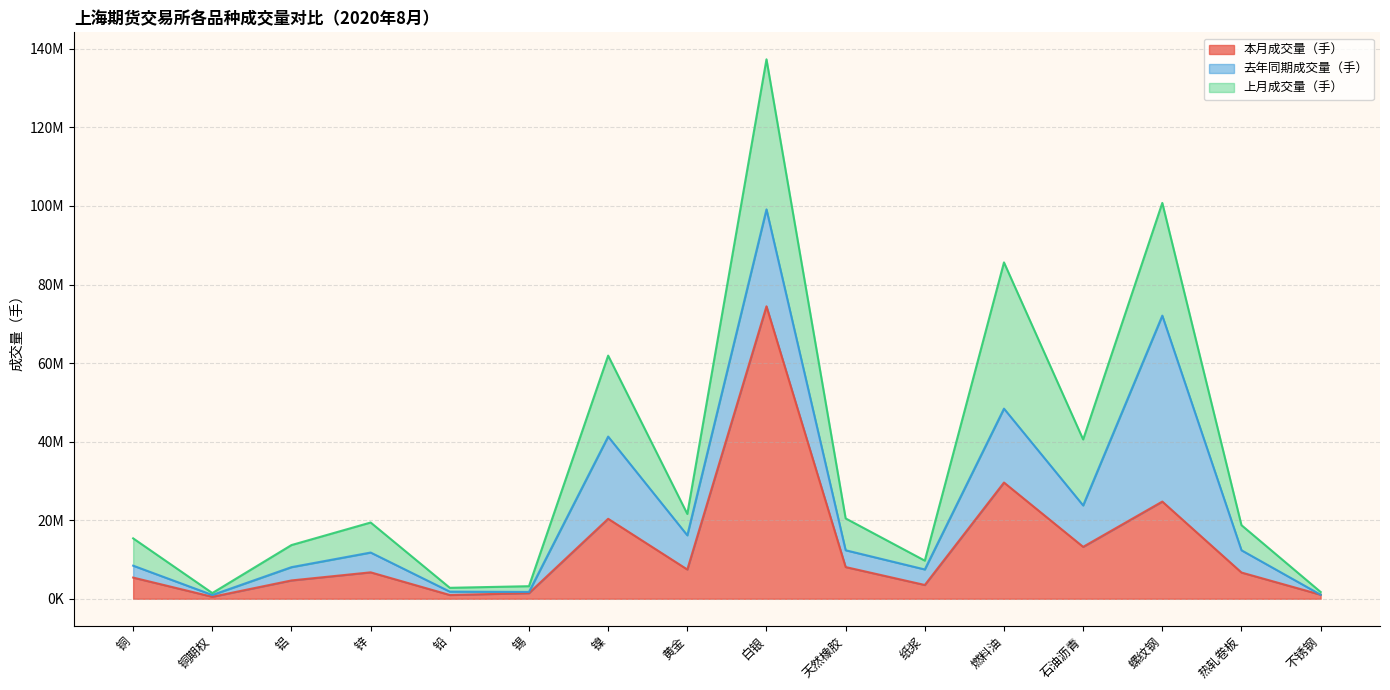

Reading left to right, extract all data points from this chart.

本月成交量（手）: 铜=5392298	铜期权=503142	铝=4664687	锌=6727763	铅=954191	锡=1435845	镍=20358387	黄金=7446590	白银=74454101	天然橡胶=8072360	纸浆=3507407	燃料油=29590829	石油沥青=13216316	螺纹钢=24742608	热轧卷板=6677836	不锈钢=1028745
去年同期成交量（手）: 铜=3032237	铜期权=457149	铝=3380986	锌=5038033	铅=858238	锡=300114	镍=20931784	黄金=8699193	白银=24675683	天然橡胶=4276198	纸浆=3951588	燃料油=18813159	石油沥青=10543672	螺纹钢=47336808	热轧卷板=5666894	不锈钢=0
上月成交量（手）: 铜=6951106	铜期权=492676	铝=5625646	锌=7645350	铅=974158	锡=1462580	镍=20614779	黄金=5447709	白银=38210536	天然橡胶=8104130	纸浆=2244813	燃料油=37229237	石油沥青=16799247	螺纹钢=28696298	热轧卷板=6392908	不锈钢=696909